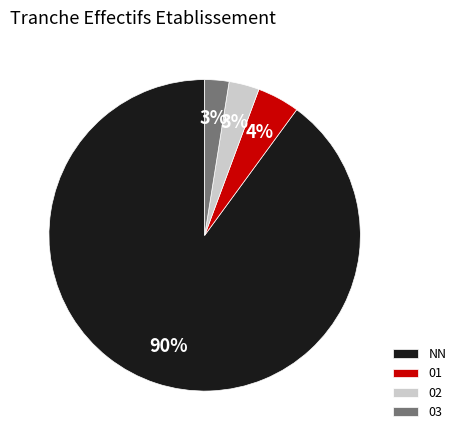

What is the largest slice in the pie chart?

NN